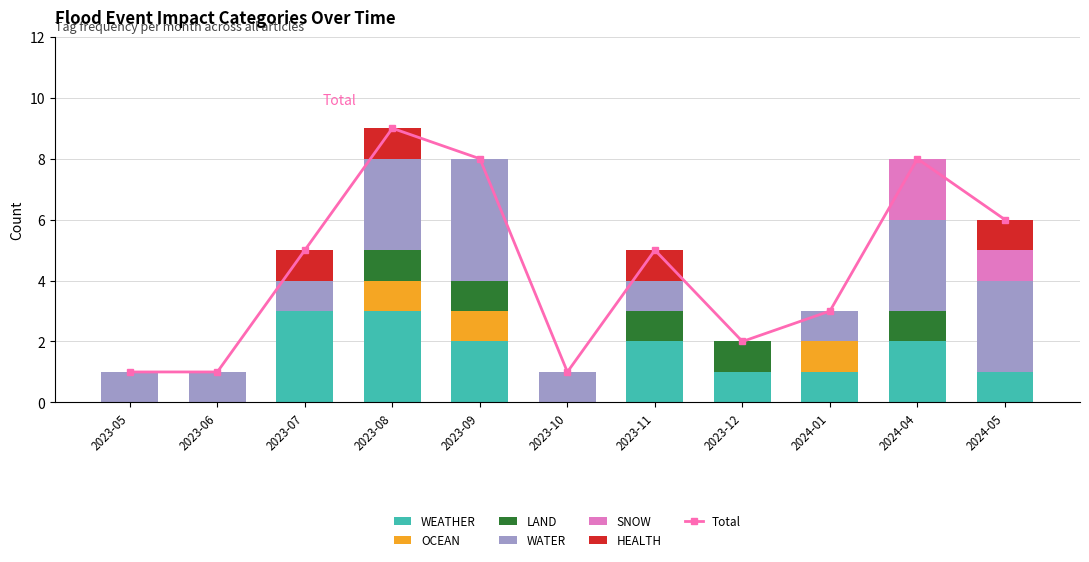

Which series changed the most between 2023-12 and 2024-04?

WATER